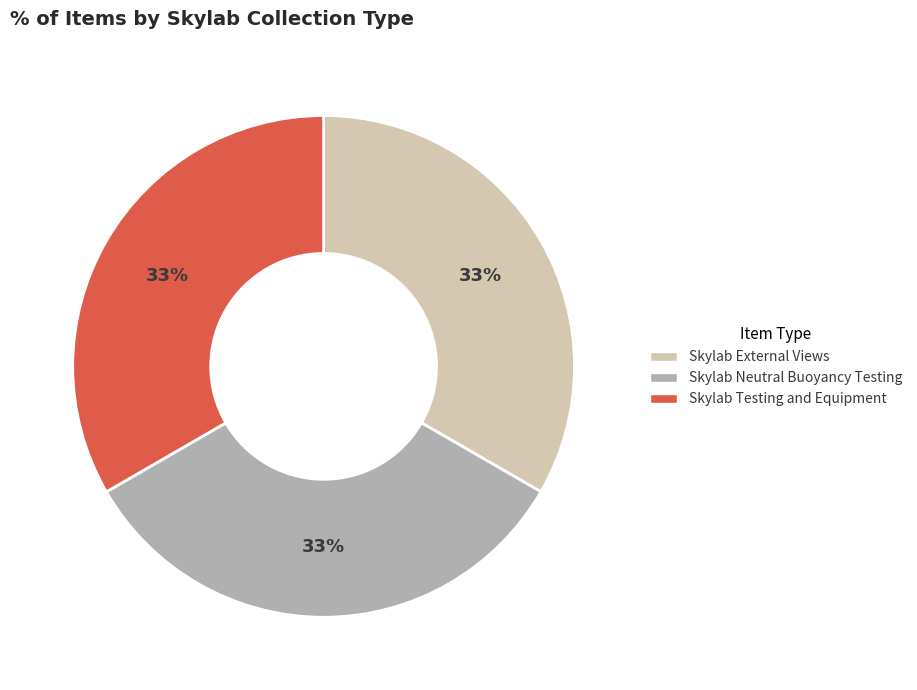

Count the number of slices in the pie.

3